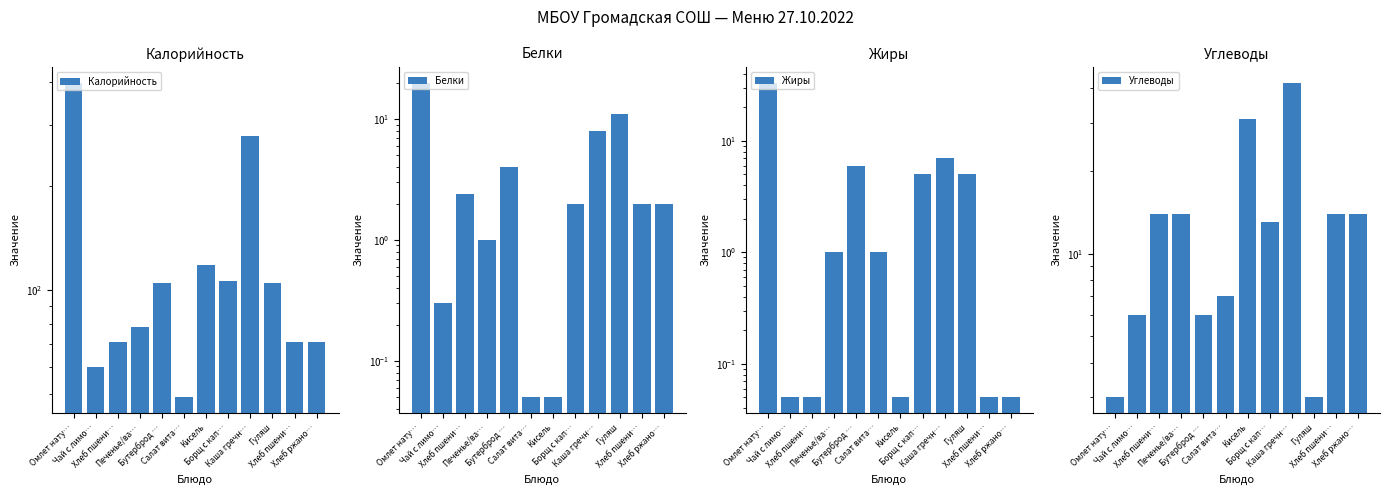

What is the sum of all Углеводы values?

167.0